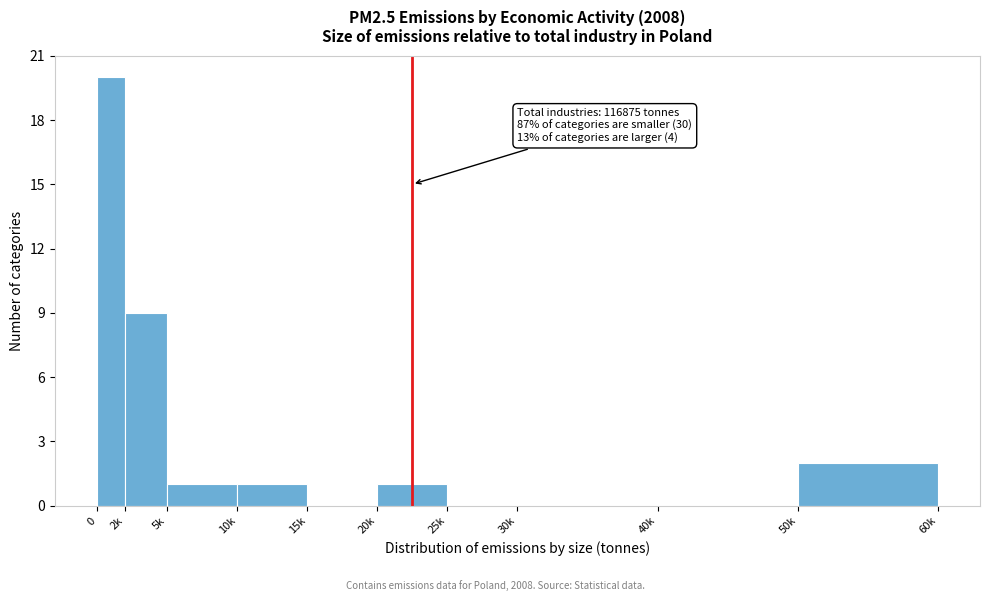

Reading right to left, list all the values displayed in this chart.

50k=2	40k=0	30k=0	25k=0	20k=1	15k=0	10k=1	5k=1	2k=9	0=20